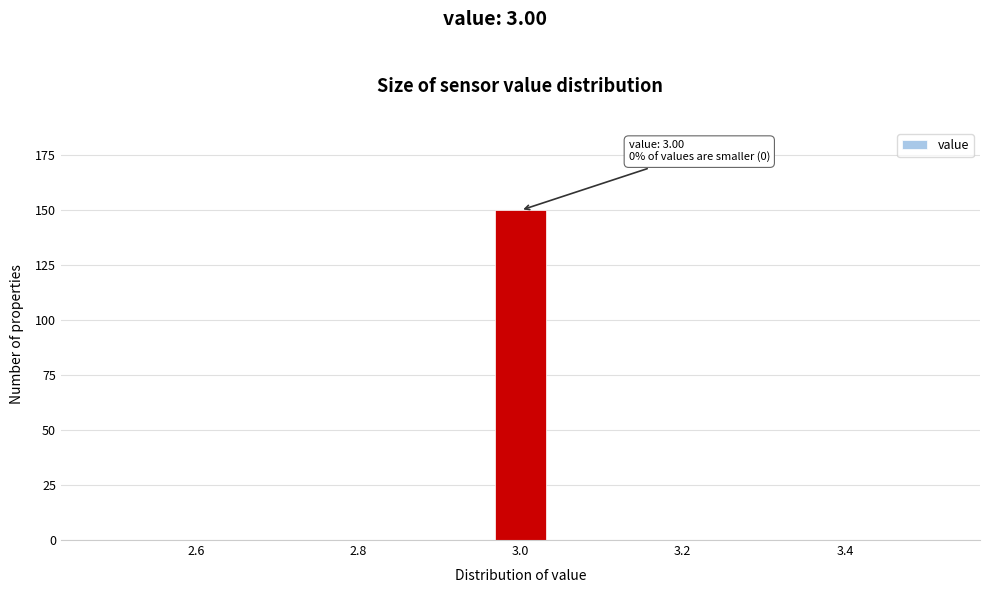

Around what value on the x-axis is the tallest bar? Give the approximate position of its centre, as read against the axis.

3.00